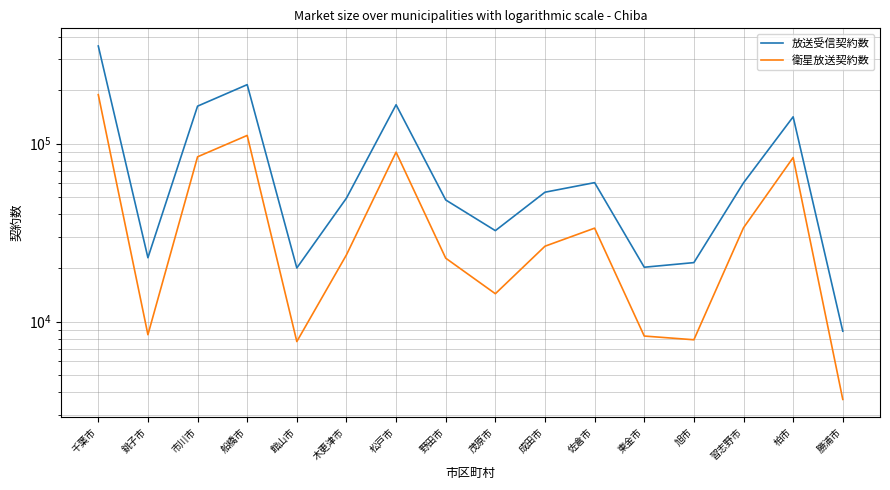

Where is the first local minimum for 放送受信契約数?

銚子市